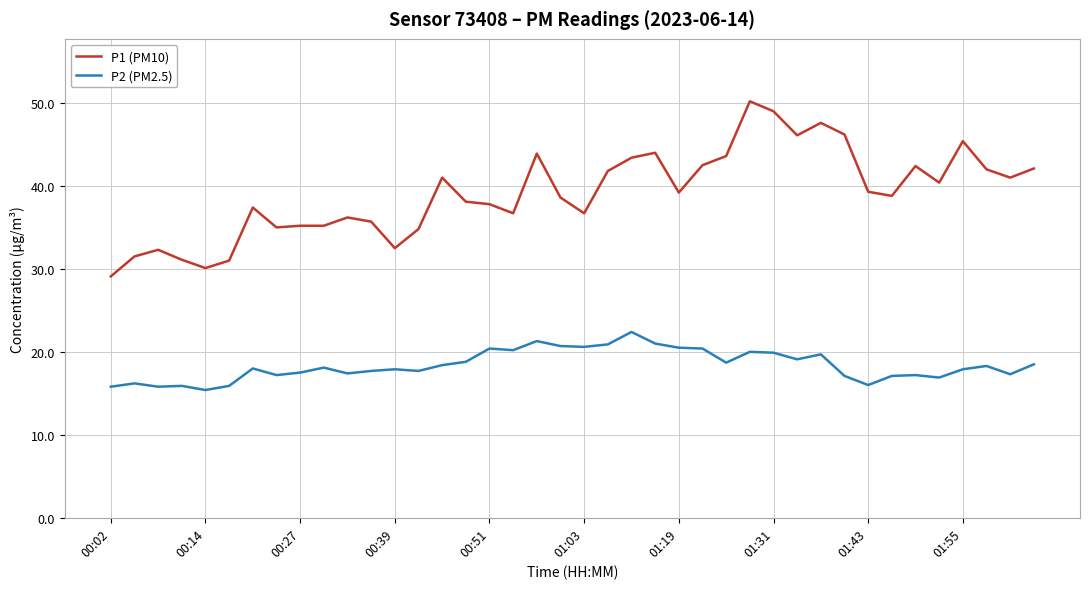

Does the chart have visible grid lines?

Yes